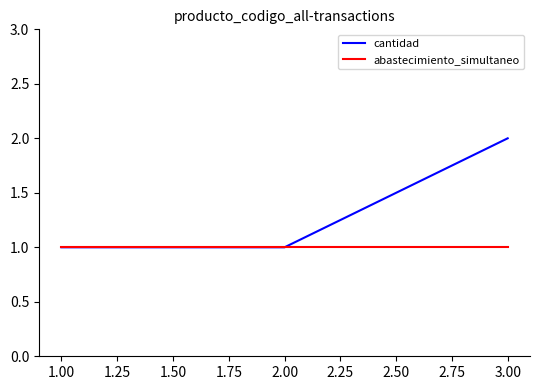

List the series in order of their peak value, highest first.

cantidad, abastecimiento_simultaneo